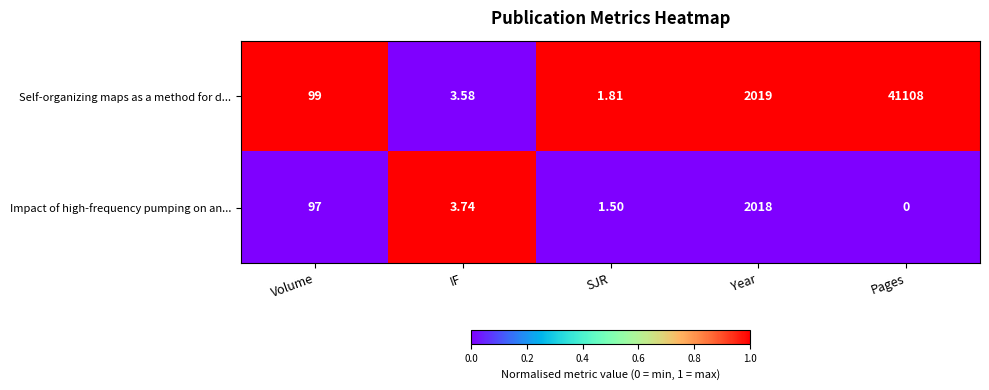

Where is Impact of high-frequency pumping on an... nearest to the value 1009?

Volume